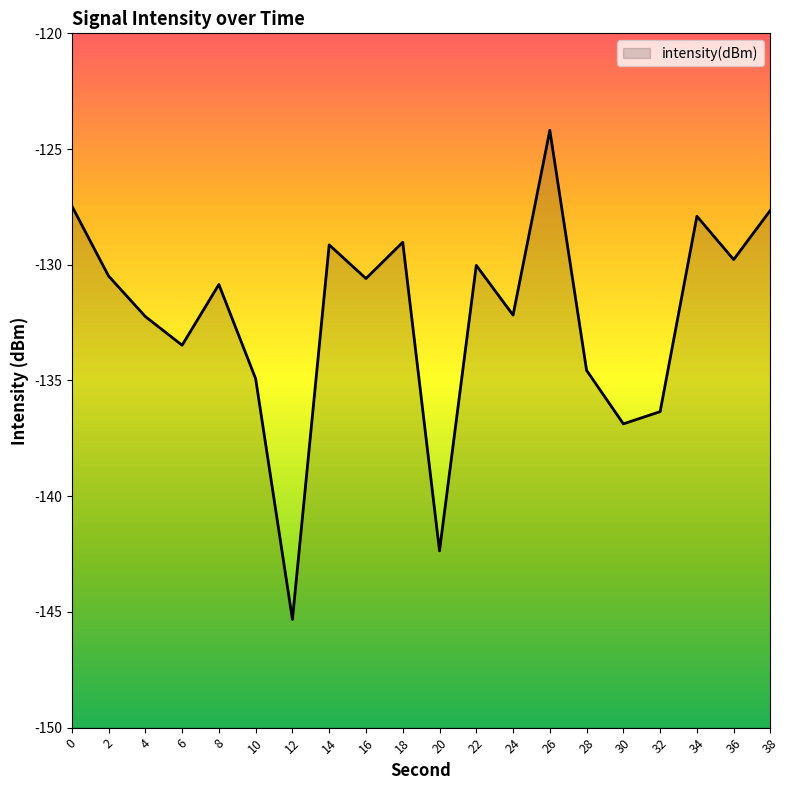

At which category does the chart reach its peak across all series?

26